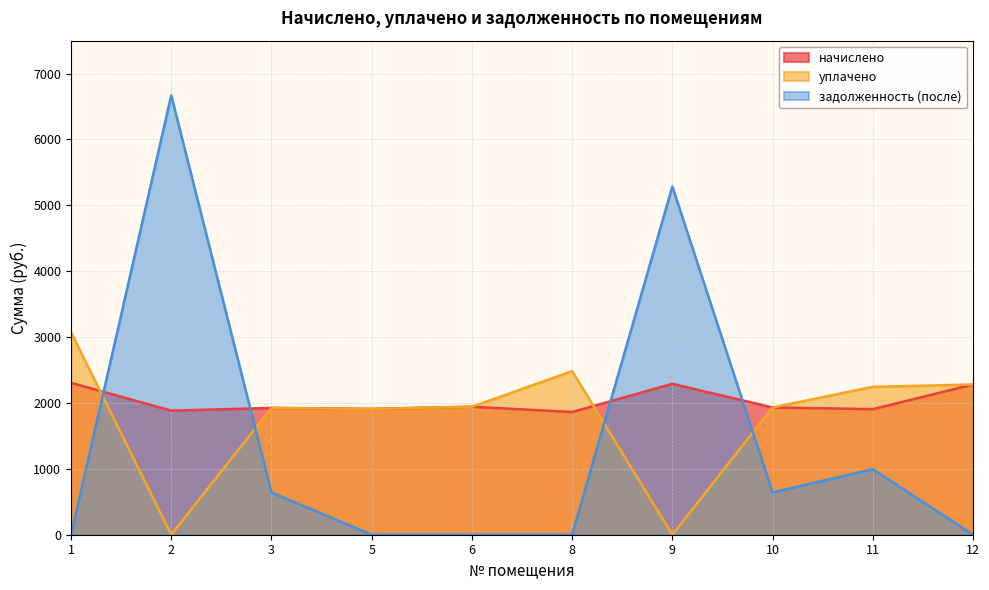

True or false: начислено has a value of 3404.5 at 10.

False